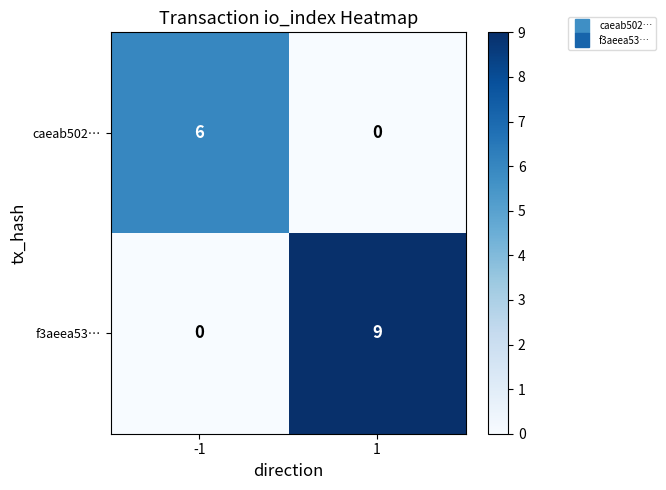

What value does the caeab502… series have at -1?

6